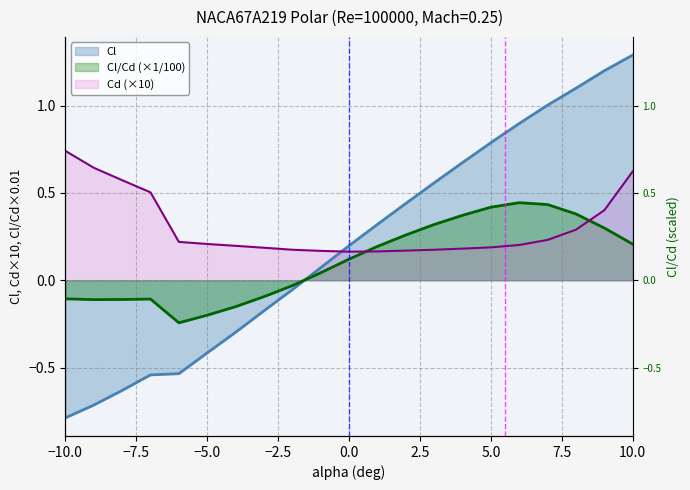

What is the value of the Cl point at the 4th from the left?

-0.5